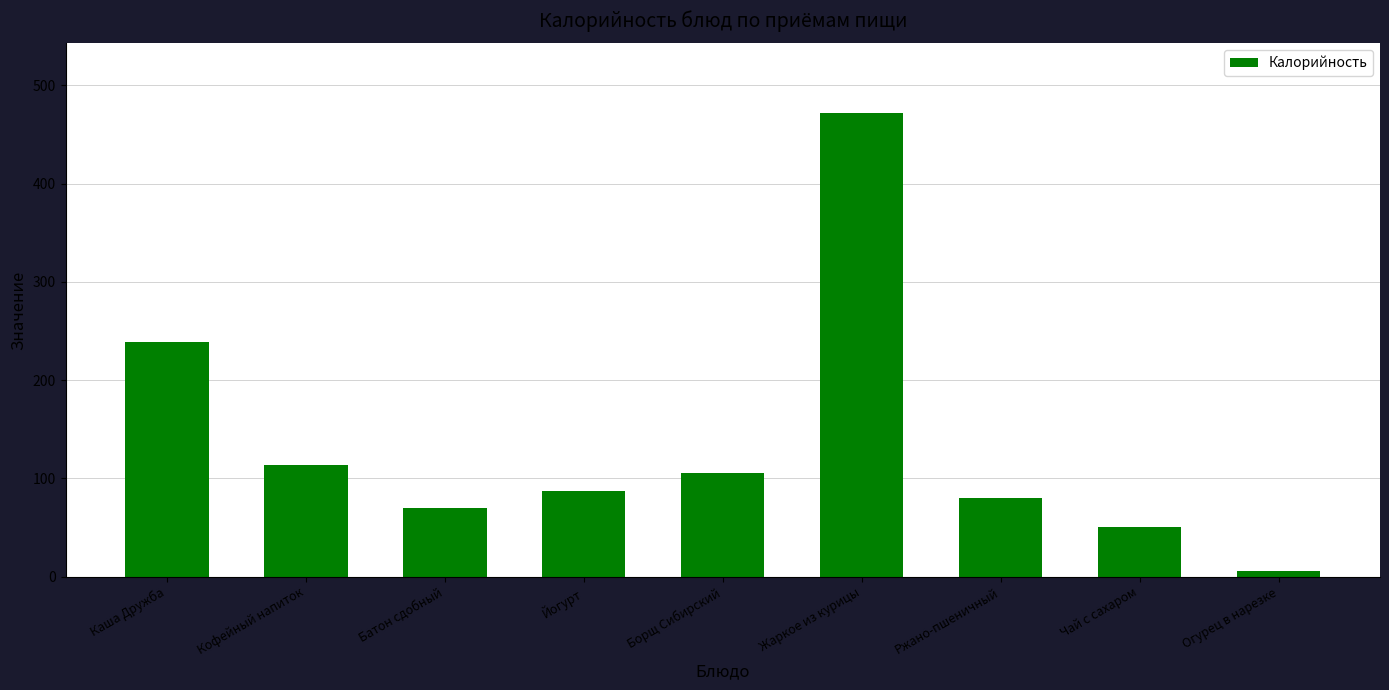

Reading left to right, transcribe all the data shown in this chart.

239	114	70	87	105	472	80	50	6